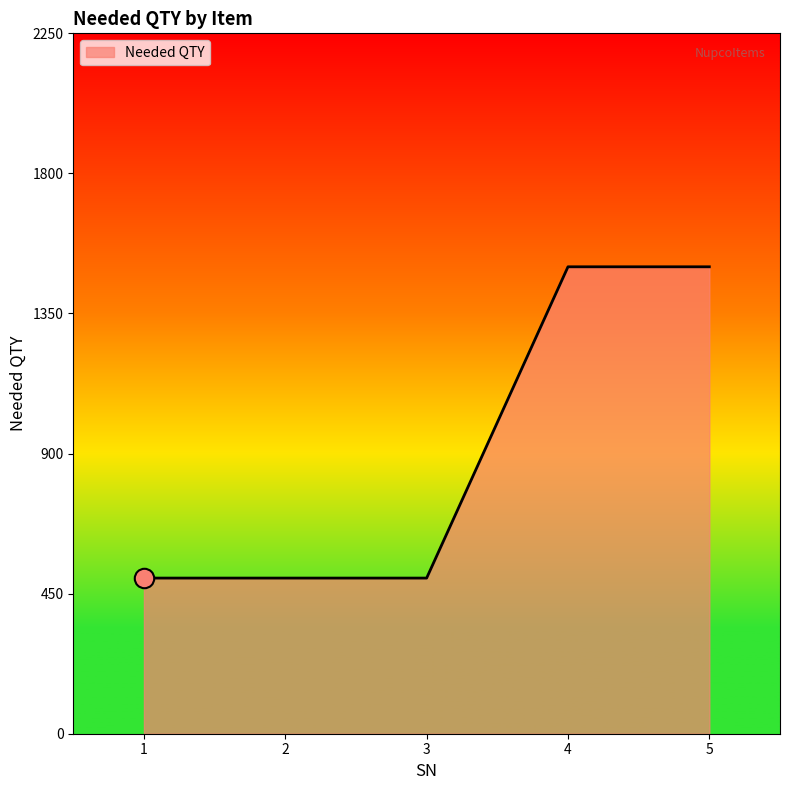

What is the maximum value shown in the chart?

1500